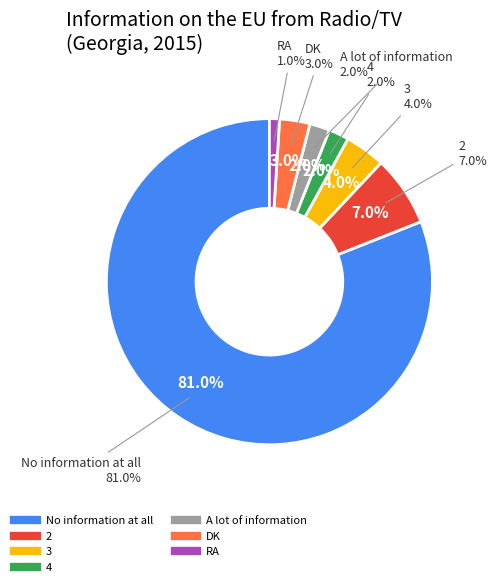

What percentage do DK and 4 together represent?

5.0%